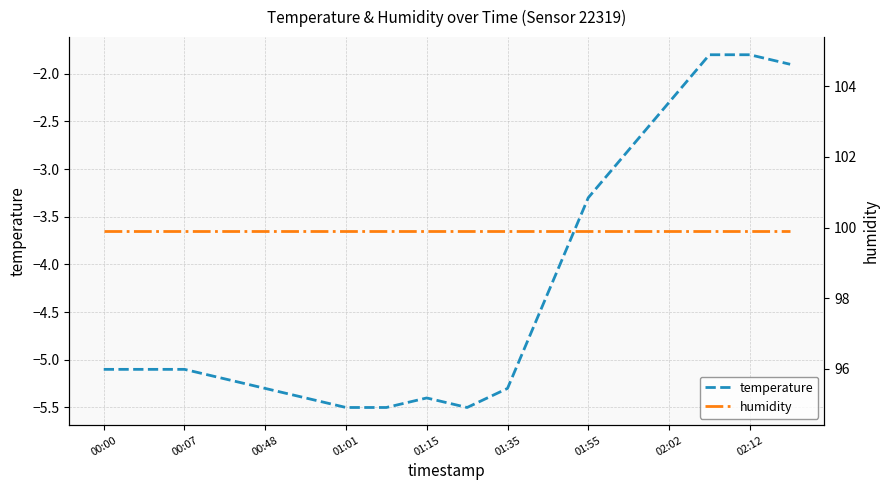

What is the minimum value for temperature?

-5.5